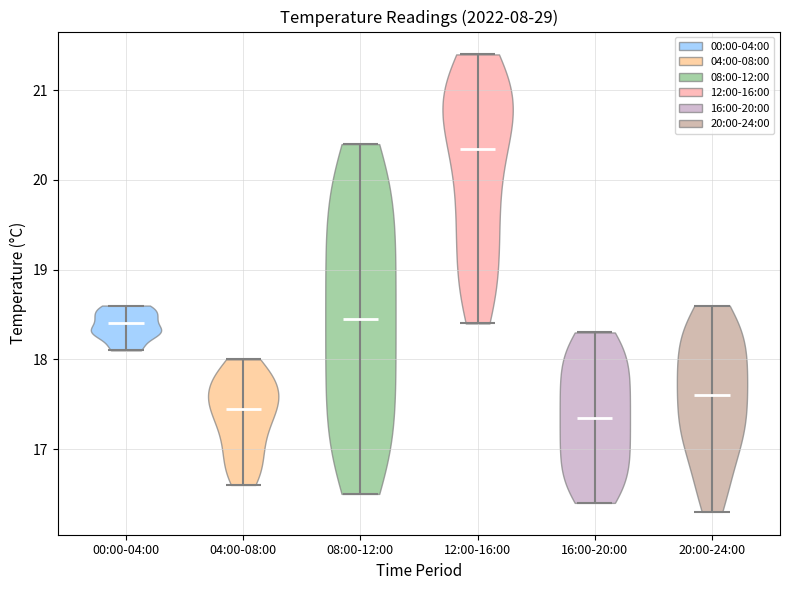

Reading left to right, read every violin against the y-axis: where its median line is, and the lowest and highest points it reaches. The values are not printed on the chart, so give them approximately, as read against the axis.

00:00-04:00: median line 18.4, lowest point 18.1, highest point 18.6
04:00-08:00: median line 17.5, lowest point 16.6, highest point 18.0
08:00-12:00: median line 18.5, lowest point 16.5, highest point 20.4
12:00-16:00: median line 20.4, lowest point 18.4, highest point 21.4
16:00-20:00: median line 17.4, lowest point 16.4, highest point 18.3
20:00-24:00: median line 17.6, lowest point 16.3, highest point 18.6